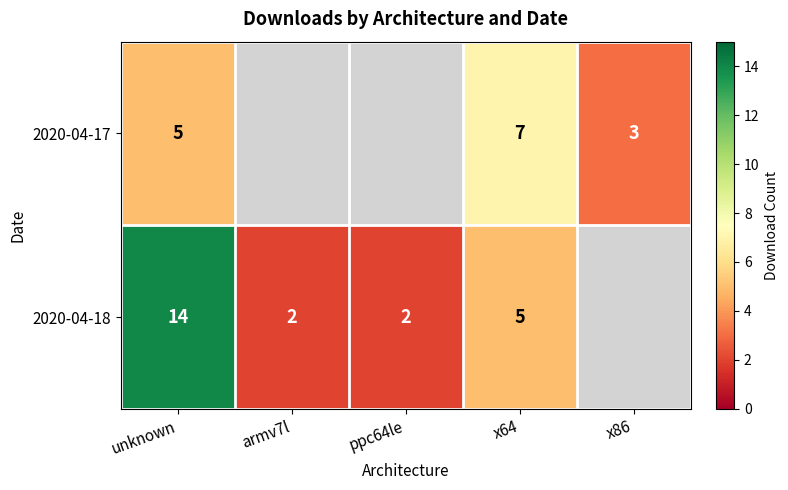

How many categories are shown in the chart?

5